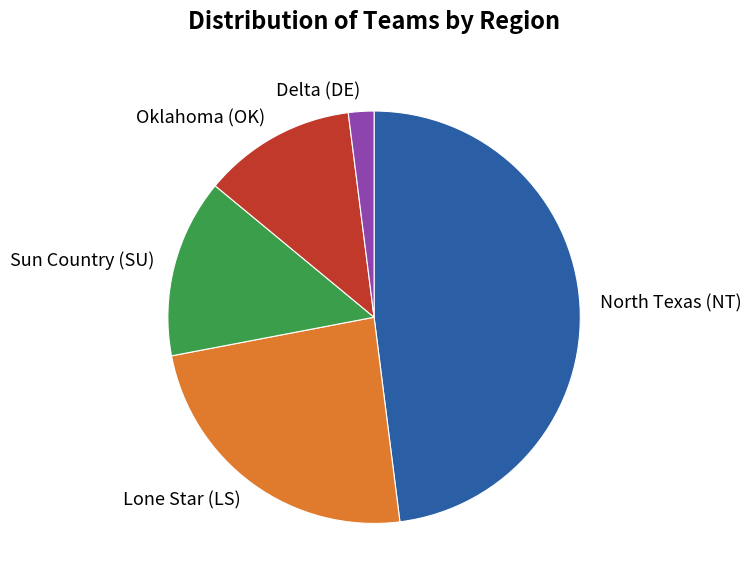

How many segments does this pie chart have?

5